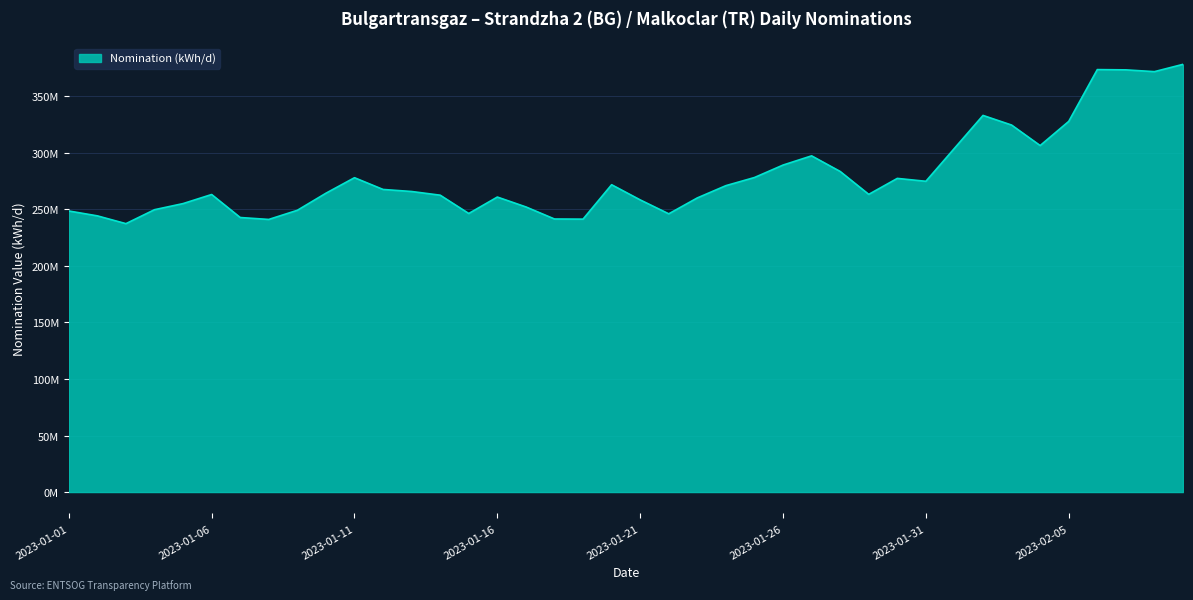

How many points are higher than both their immediate neighbors (excluding endpoints)?

8